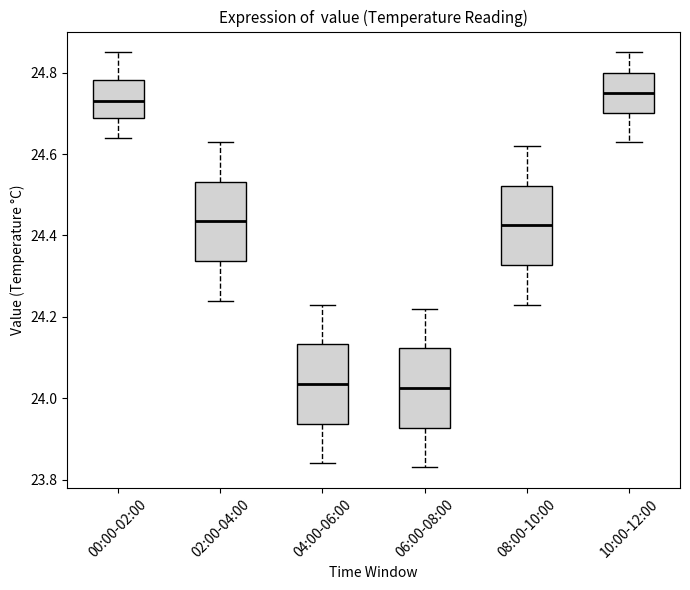

Reading left to right, read every box against the y-axis: the position of its median line, the range the box covers, and the ends of its whiskers. The values are not printed on the chart, so give them approximately, as read against the axis.

00:00-02:00: median 24.74, box 24.68 to 24.78, whiskers 24.64 to 24.86
02:00-04:00: median 24.44, box 24.34 to 24.54, whiskers 24.24 to 24.64
04:00-06:00: median 24.04, box 23.94 to 24.14, whiskers 23.84 to 24.24
06:00-08:00: median 24.02, box 23.92 to 24.12, whiskers 23.84 to 24.22
08:00-10:00: median 24.42, box 24.32 to 24.52, whiskers 24.24 to 24.62
10:00-12:00: median 24.76, box 24.70 to 24.80, whiskers 24.64 to 24.86